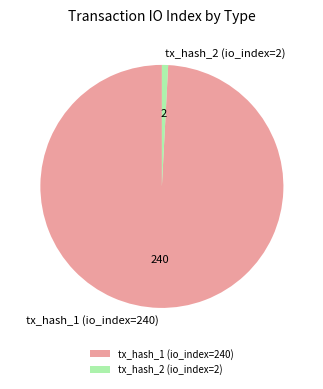

Is it true that tx_hash_1 (io_index=240) is 89% of the pie?

False